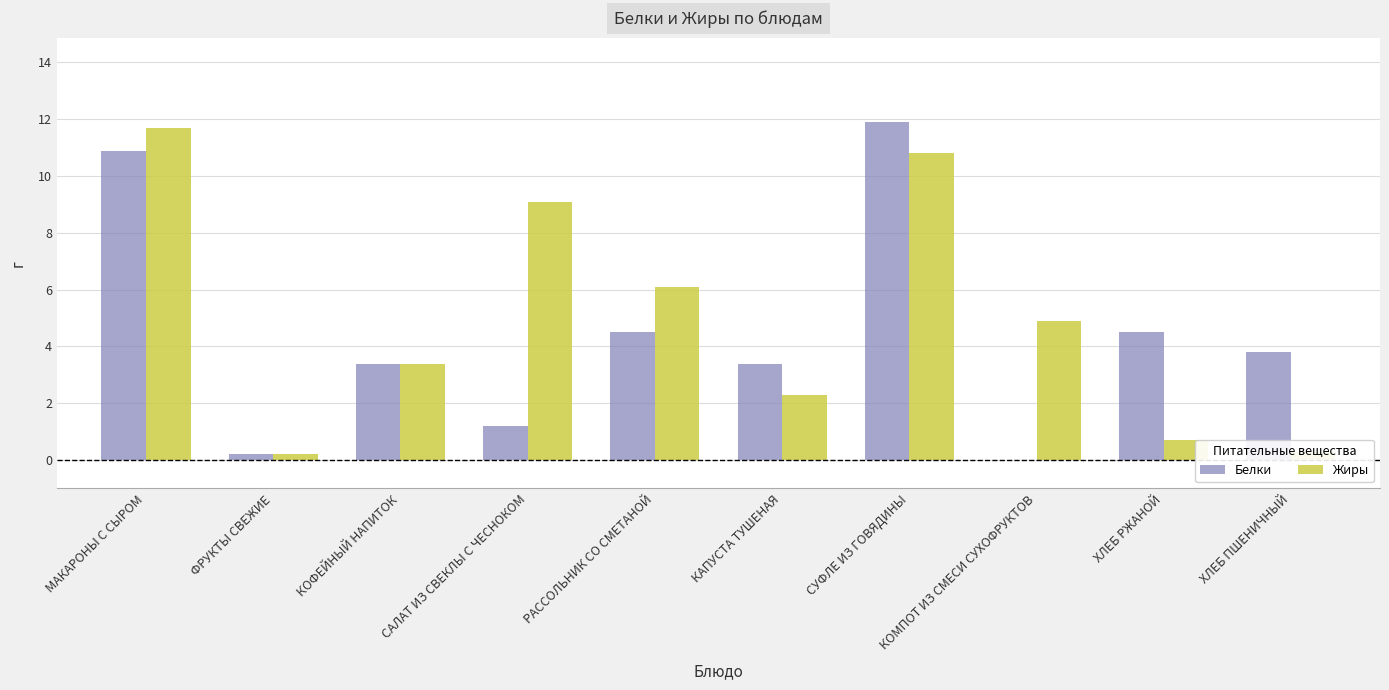

What is the sum of the Белки values at КАПУСТА ТУШЕНАЯ and КОФЕЙНЫЙ НАПИТОК?

6.8